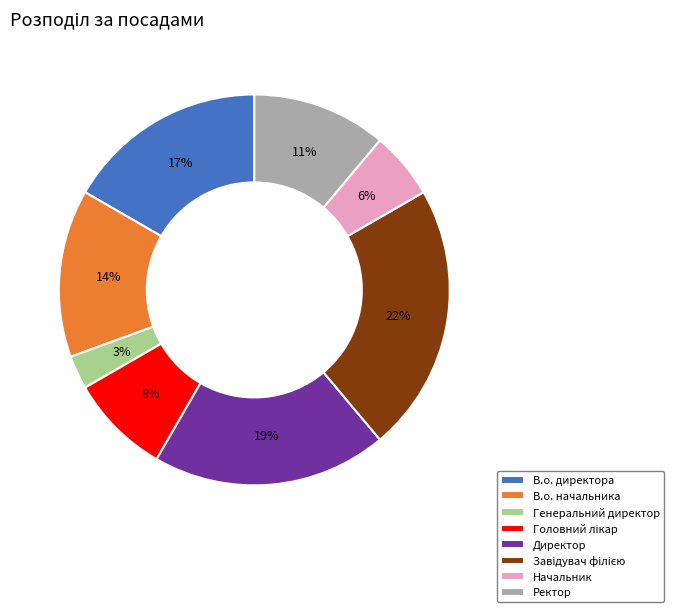

What is the ratio of the value at Директор to the value at В.о. начальника?

1.4